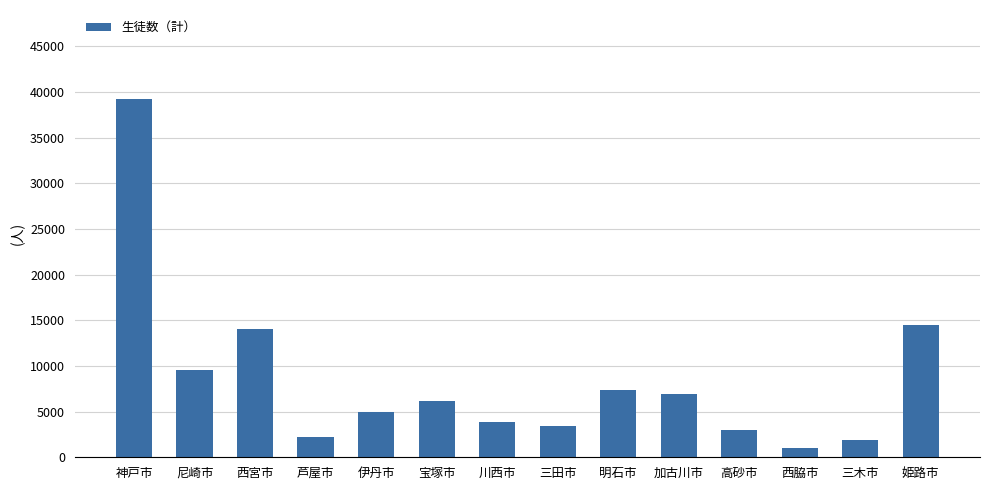

What is the change in value from 宝塚市 to 加古川市?

+814